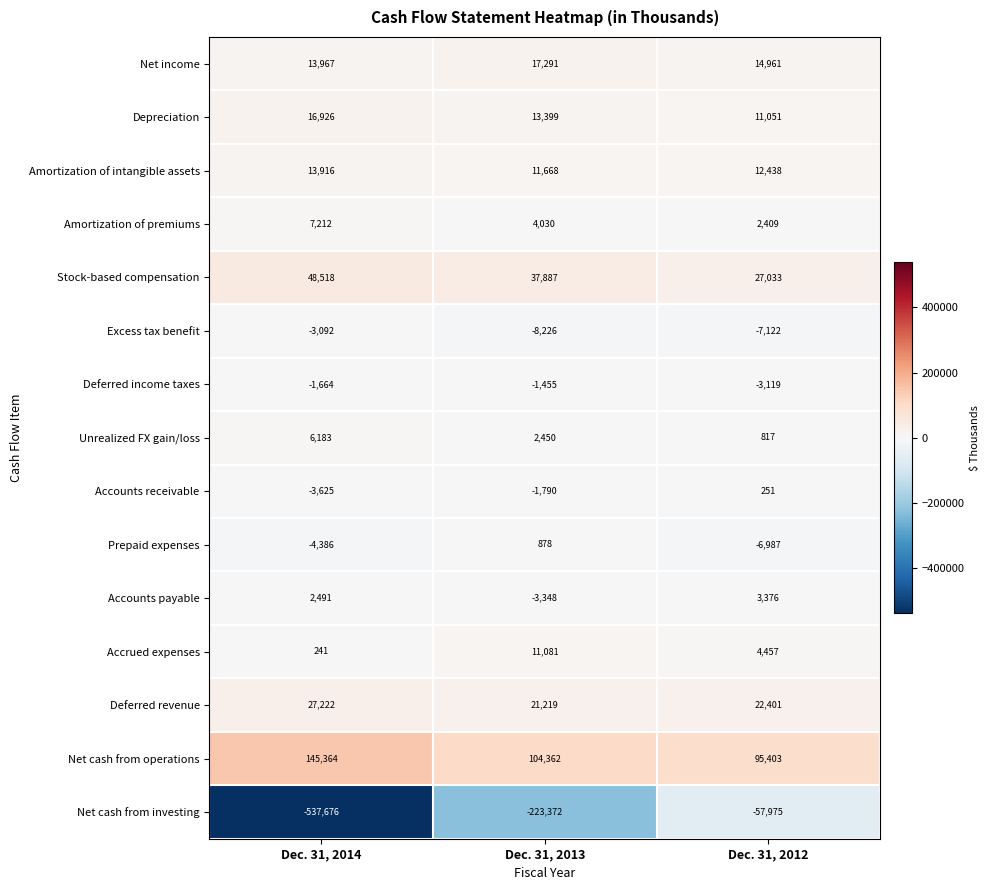

What is the average value of the Prepaid expenses series?

-3498